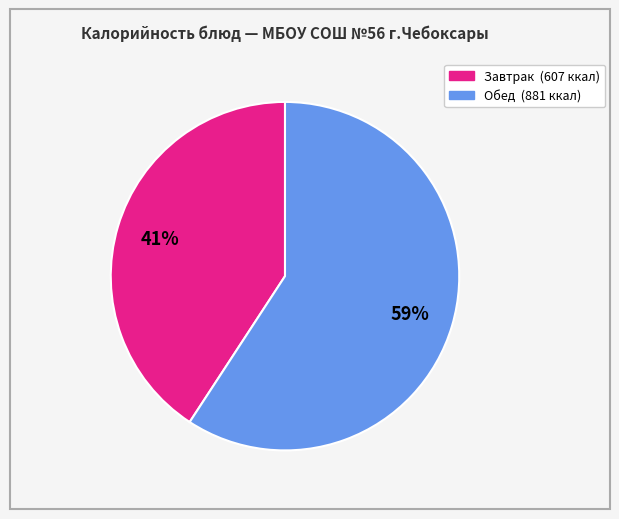

To the nearest percent, what is the average slice percentage?

50%